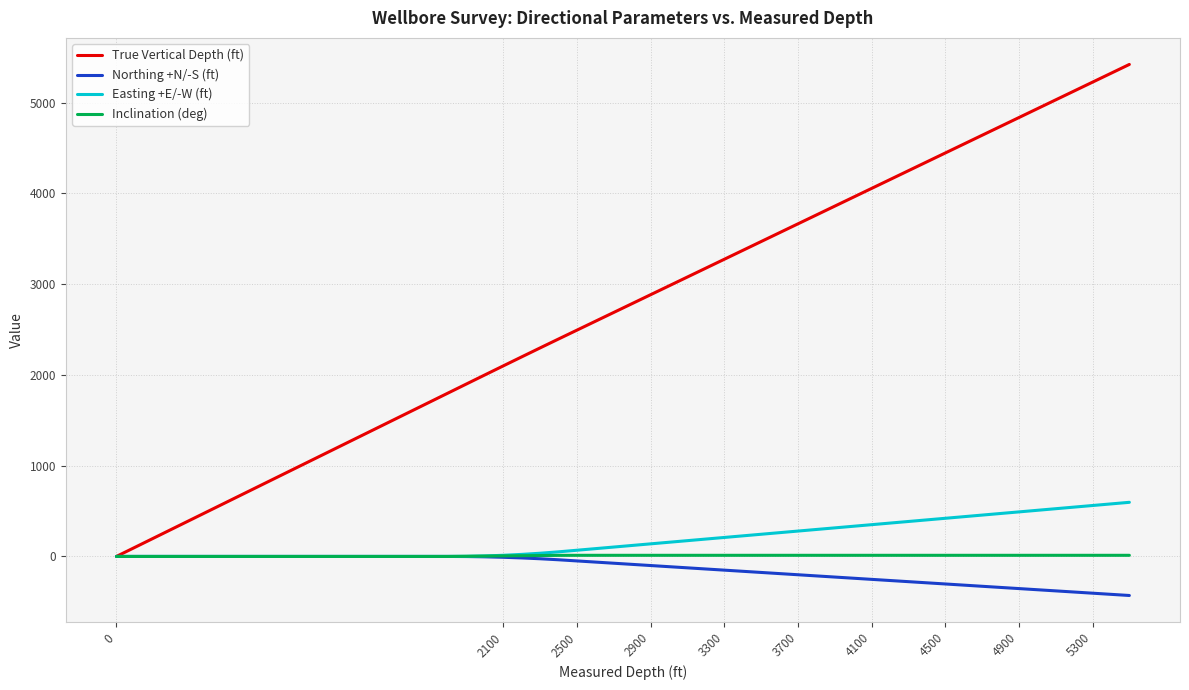

Which series has the largest total across all categories?

True Vertical Depth (ft)